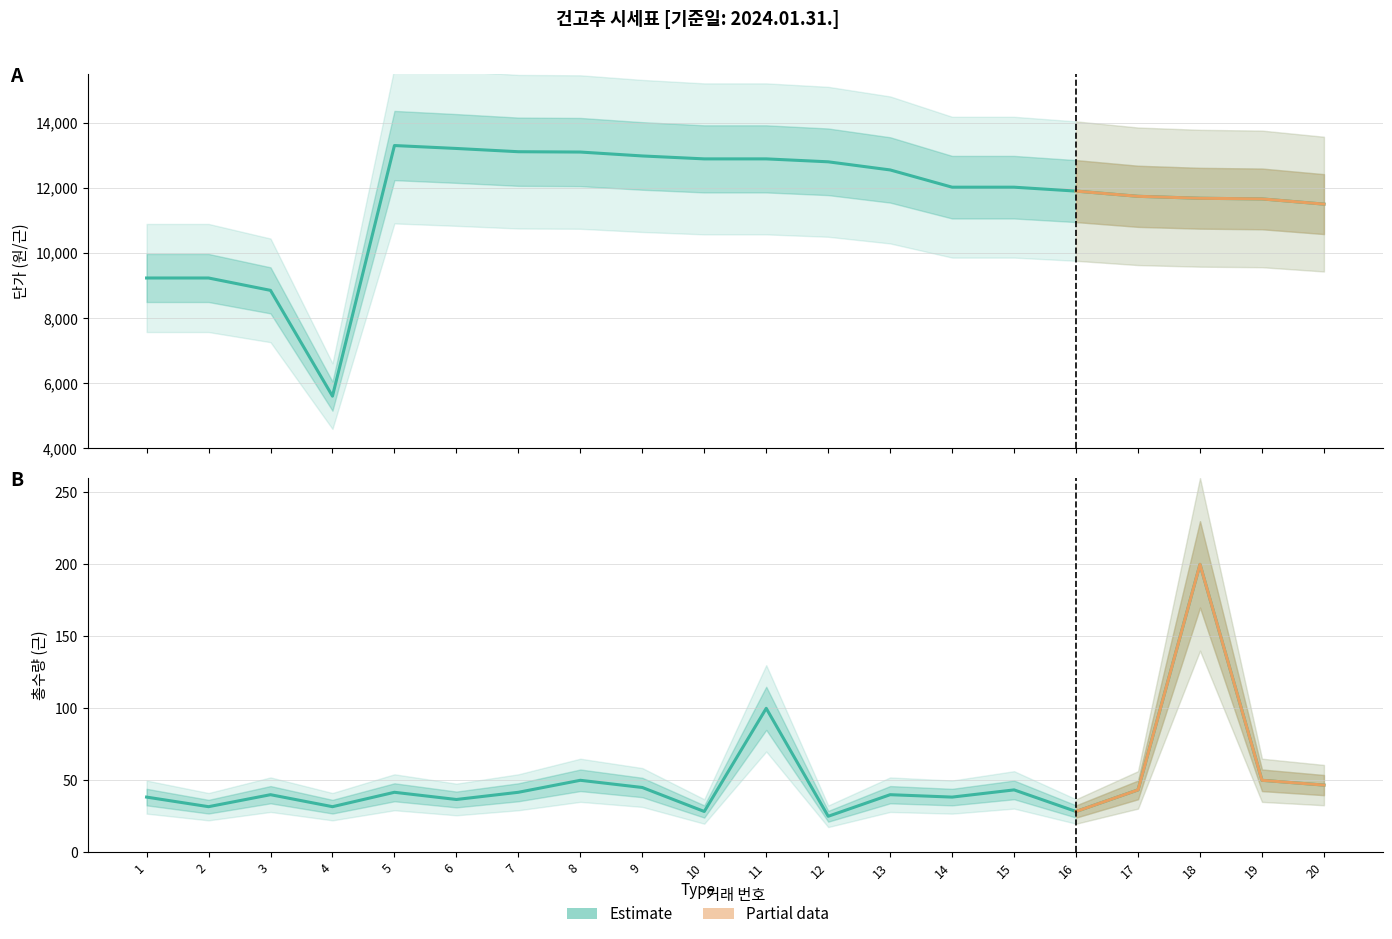

True or false: 총수량(근) and 단가(근) cross at least once.

False